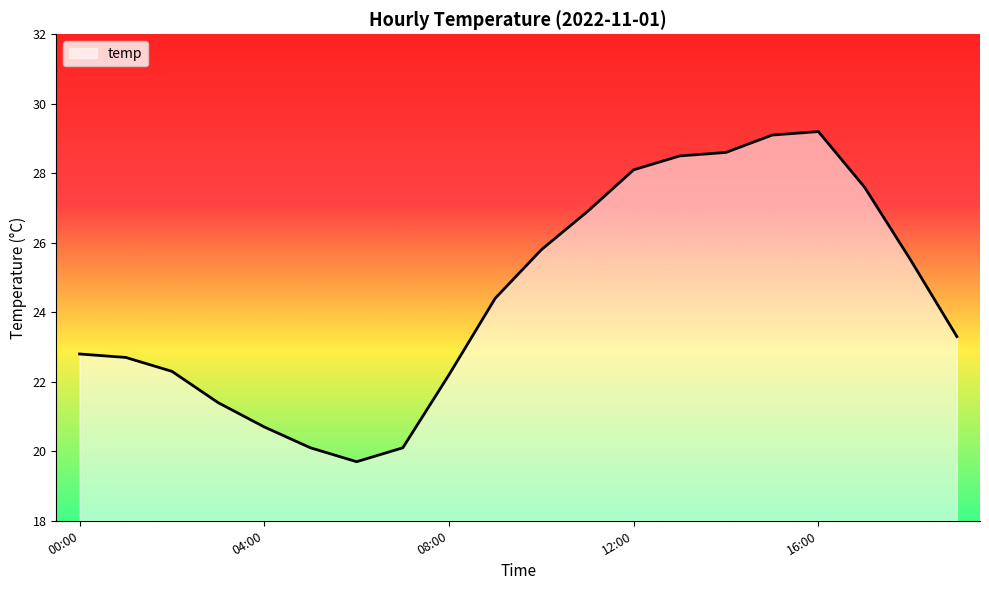

What is the maximum value shown in the chart?

29.2